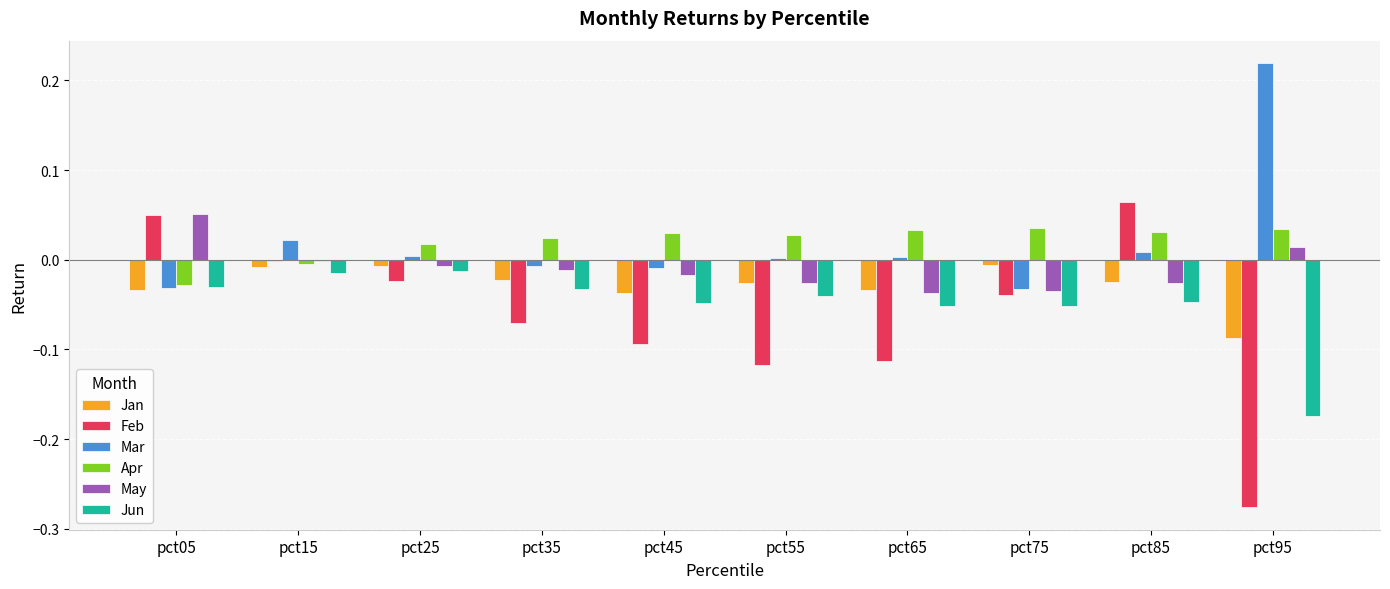

Which label corresponds to the largest value in the chart?

pct95